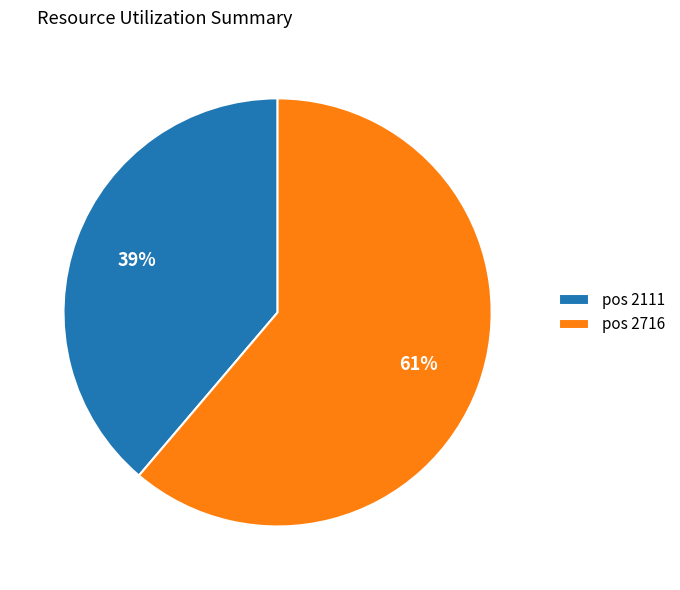

To the nearest percent, what is the average slice percentage?

50%